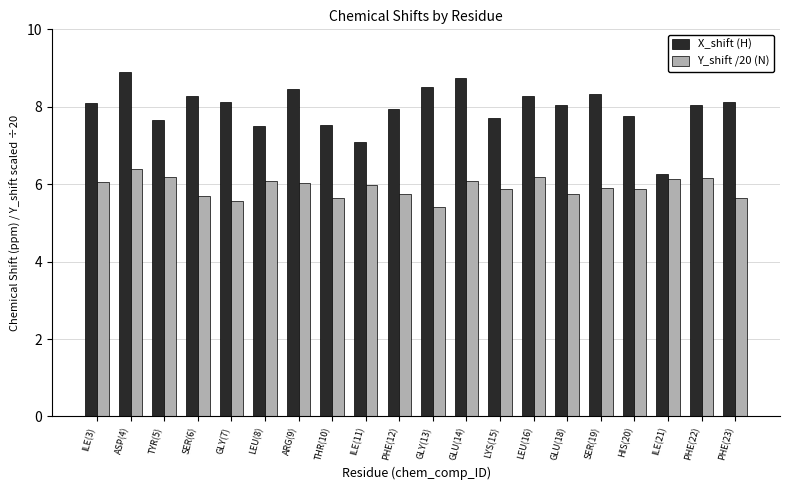

What is the sum of the Y_shift /20 (N) values at ASP(4) and THR(10)?

12.1